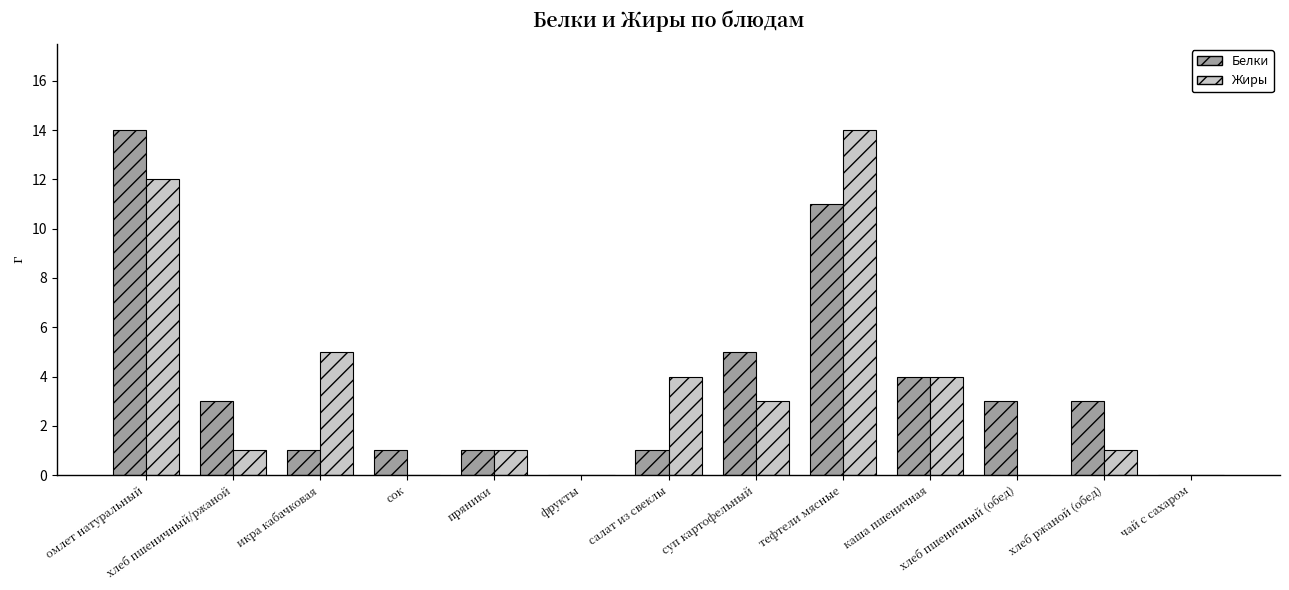

Reading left to right, extract all data points from this chart.

Белки: 14	3	1	1	1	0	1	5	11	4	3	3	0
Жиры: 12	1	5	0	1	0	4	3	14	4	0	1	0